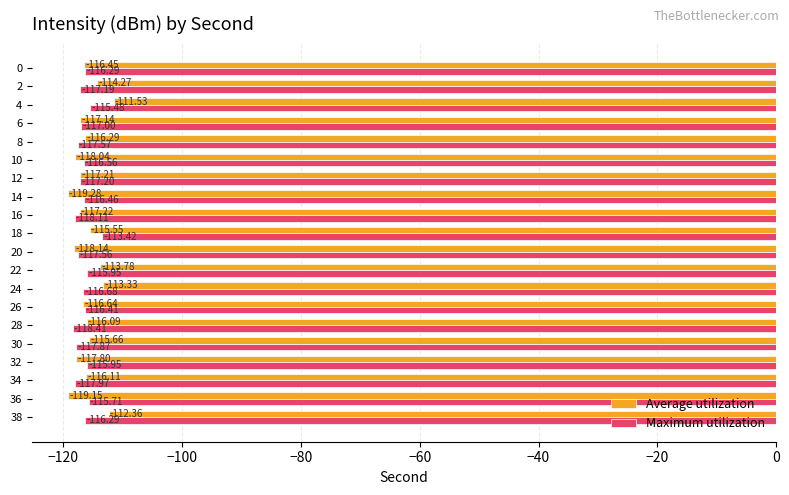

Is the value of Maximum utilization at 6 greater than the value of Average utilization at 18?

No